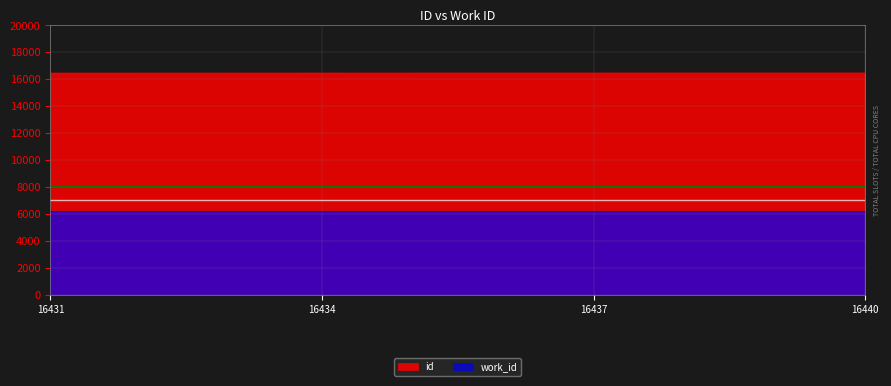

What is the ratio of the value at 16437 to the value at 16440?

1.0